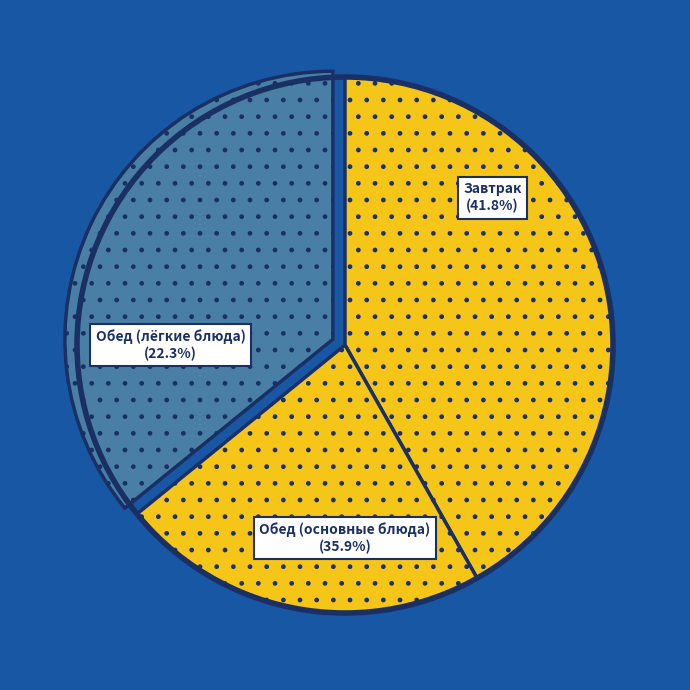

Rank the categories by value from lowest to highest.

Обед (лёгкие блюда), Обед (основные блюда), Завтрак